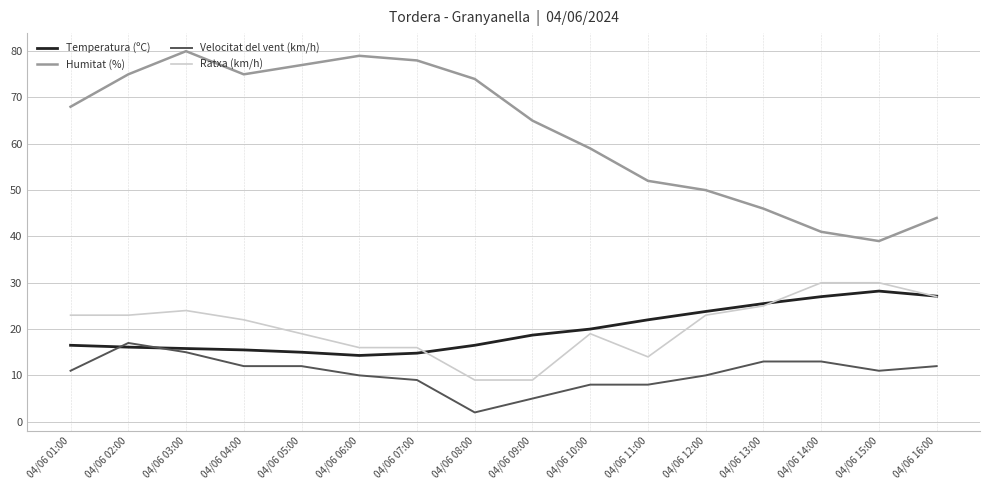

True or false: Humitat (%) has a value of 52.0 at 04/06 11:00.

True